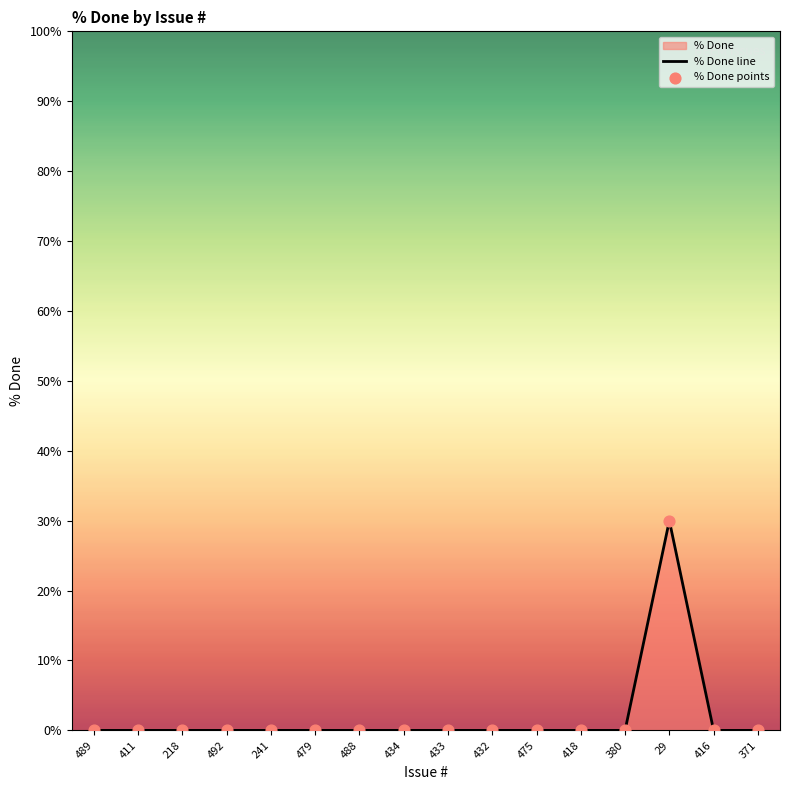

Which series has the largest total across all categories?

% Done line